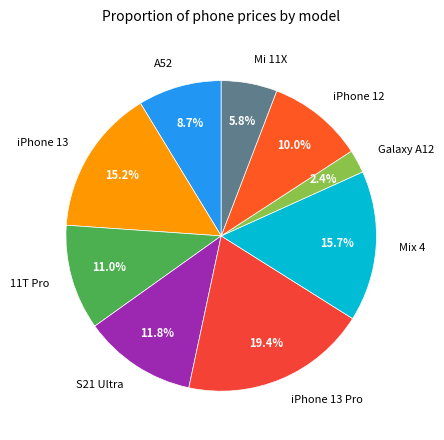

Which slice is the smallest?

Galaxy A12